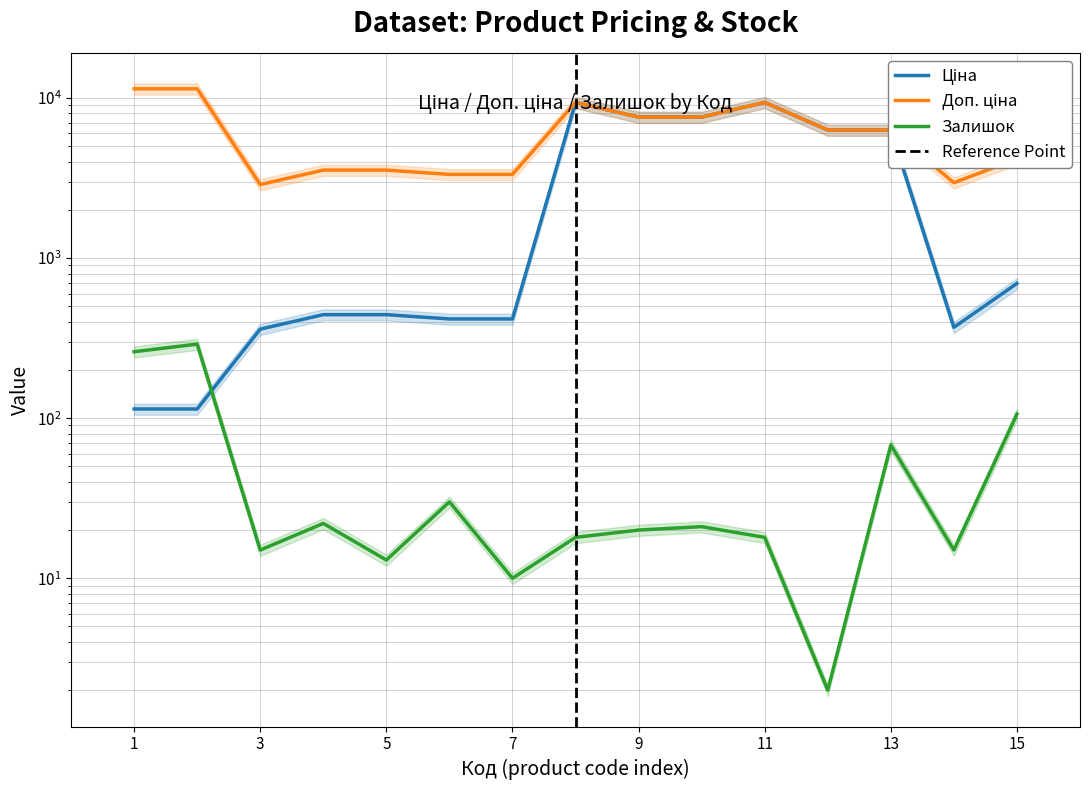

True or false: Ціна and Доп. ціна intersect in this chart.

False